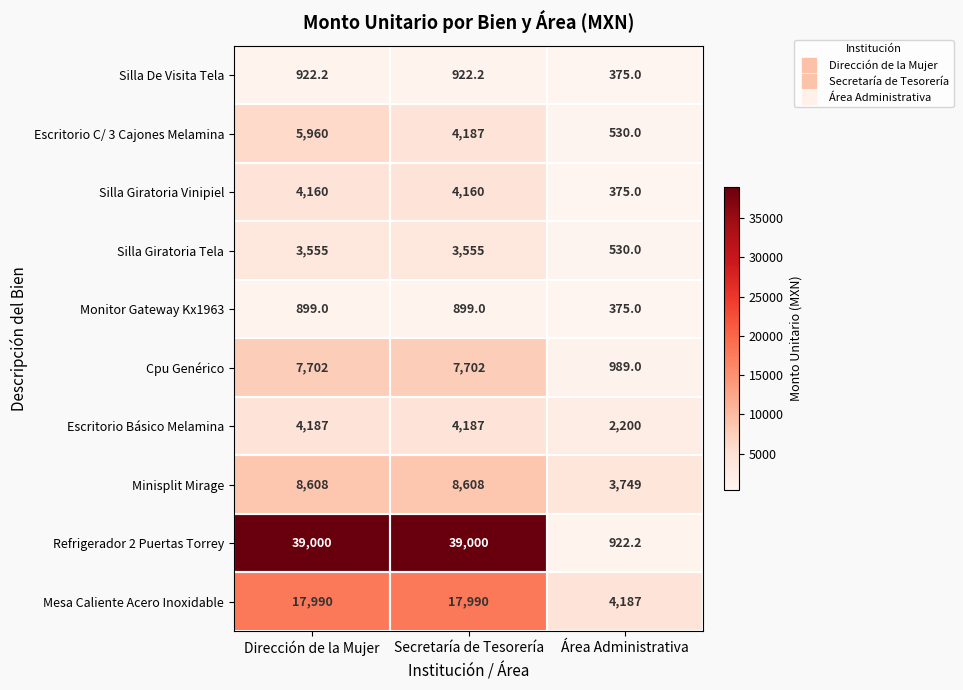

Which series changed the most between Dirección de la Mujer and Secretaría de Tesorería?

Escritorio C/ 3 Cajones Melamina